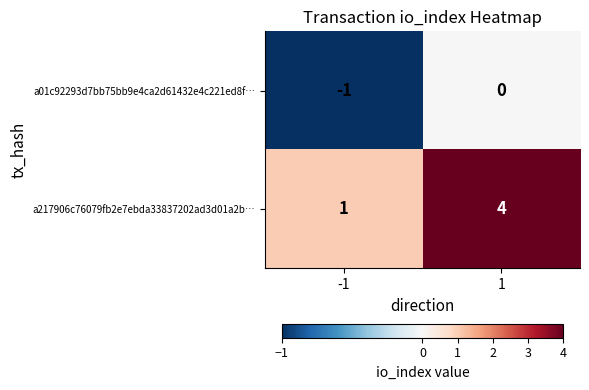

Rank the series by their maximum value, from highest to lowest.

a217906c76079fb2e7ebda33837202ad3d01a2b…, a01c92293d7bb75bb9e4ca2d61432e4c221ed8f…